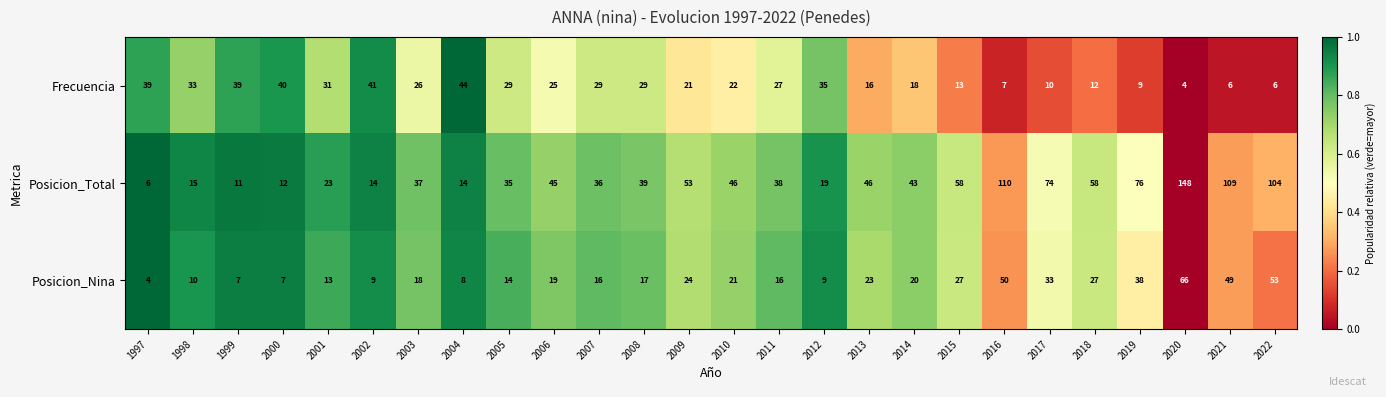

What is the total value across all series at 2019?

123